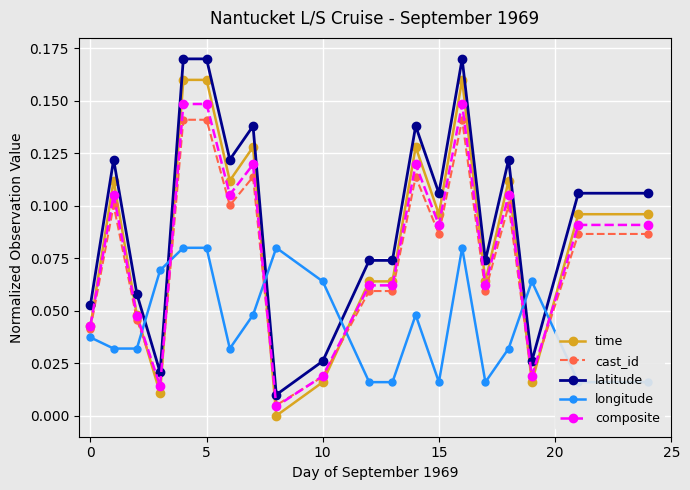

True or false: time has more than 0 interior local peaks.

True